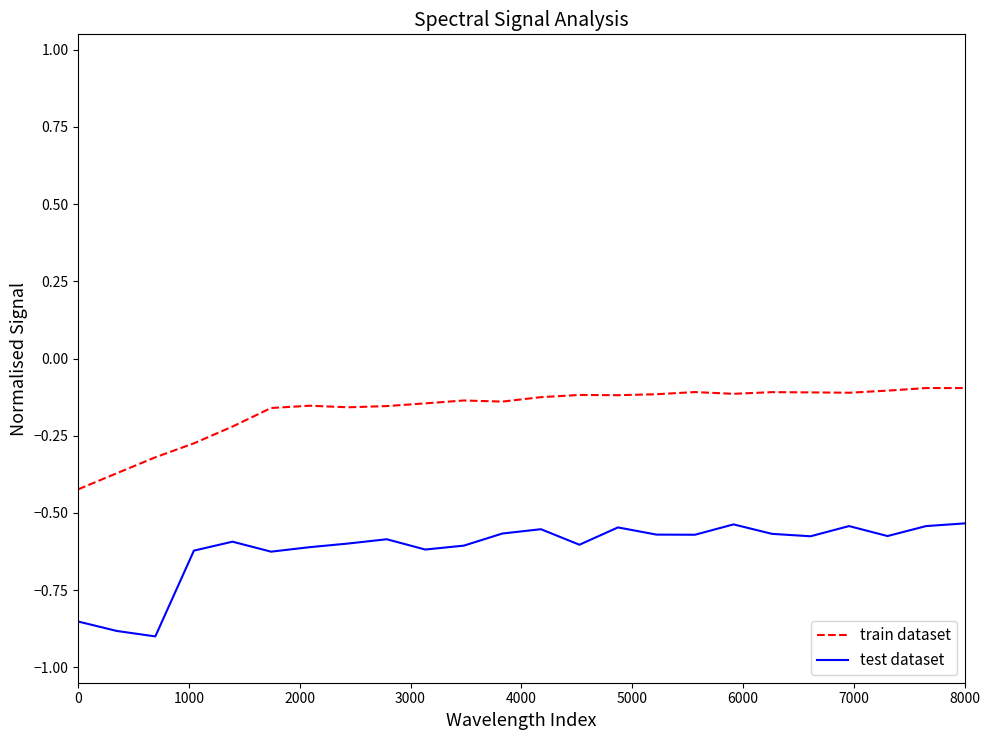

List the series in order of their peak value, highest first.

train dataset, test dataset